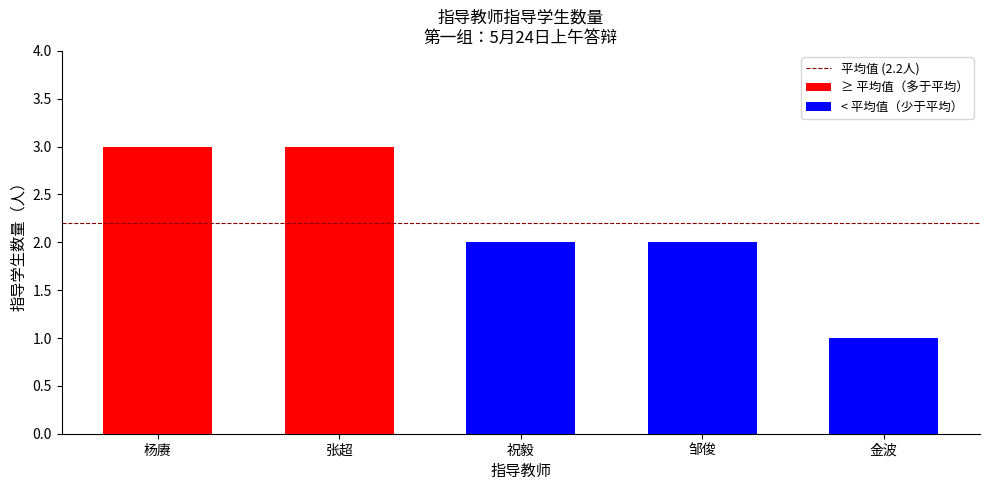

Count the number of values greater than 2.

2